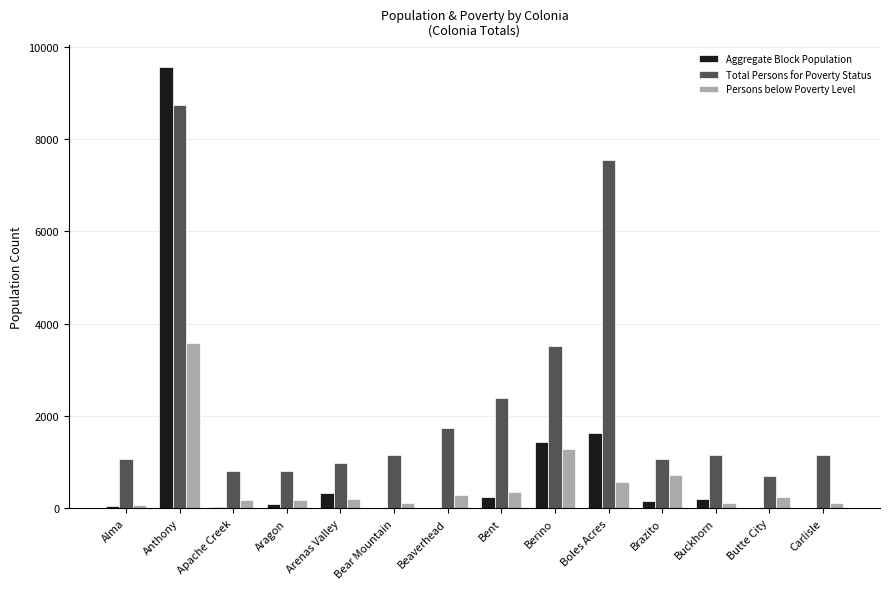

What is the spread (max minus min) of values at Aragon?

707